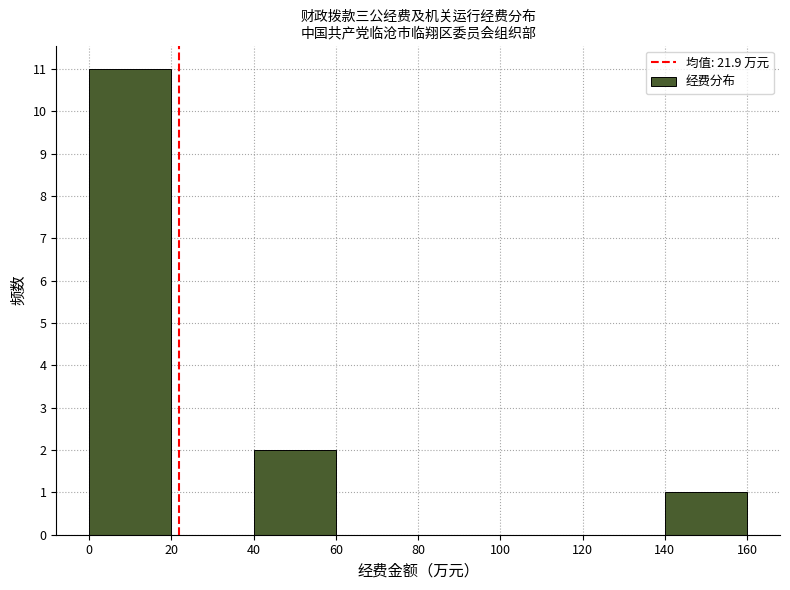

Reading left to right, transcribe this chart: for each bar, give the range it covers on the x-axis and its height. The values are not printed on the chart, so give them approximately, as read against the axis.

0 to 20: 11
20 to 40: 0
40 to 60: 2
60 to 80: 0
80 to 100: 0
100 to 120: 0
120 to 140: 0
140 to 160: 1